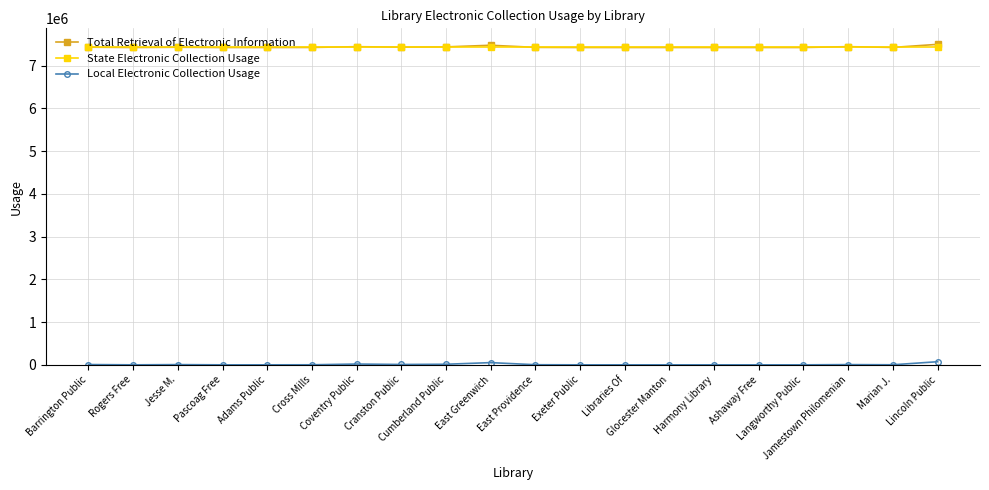

How many lines are shown in the chart?

3